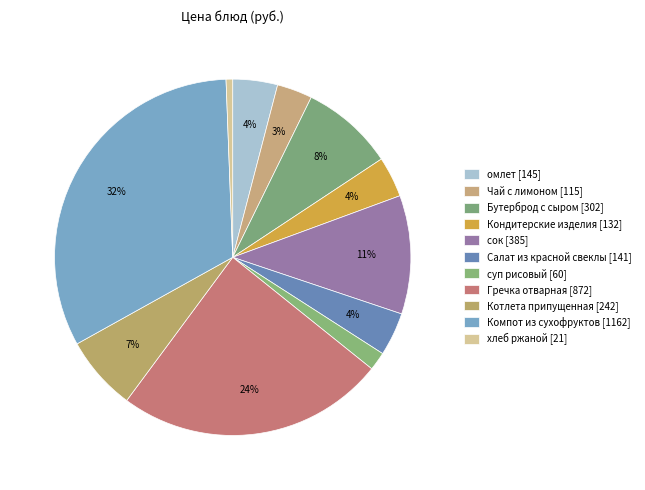

What portion of the pie excludes омлет?

95.9%